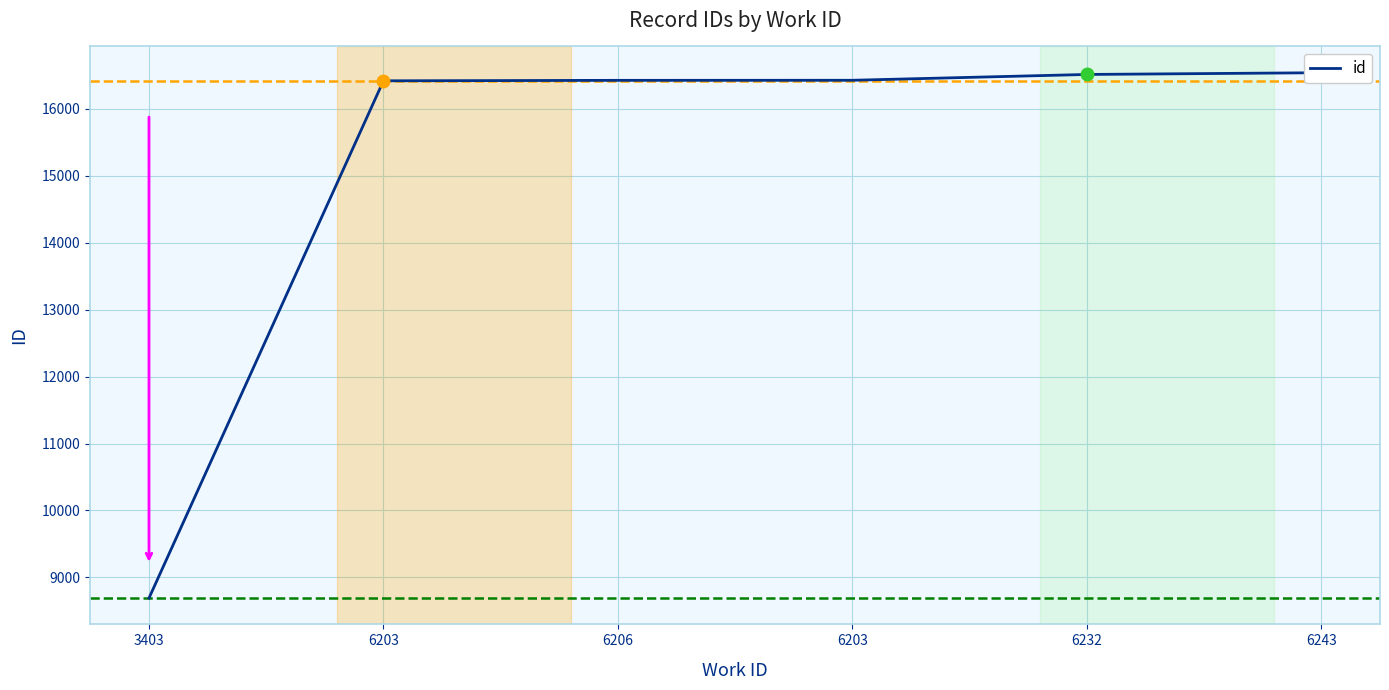

Rank the categories by value from highest to lowest.

6243, 6232, 6203, 6206, 6203, 3403